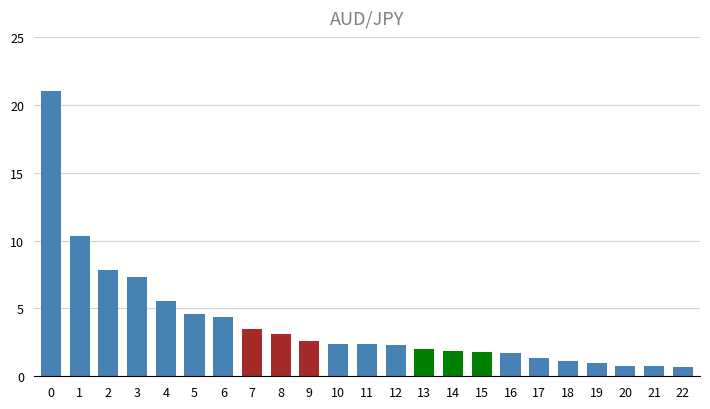

Read the value at 12.

2.3